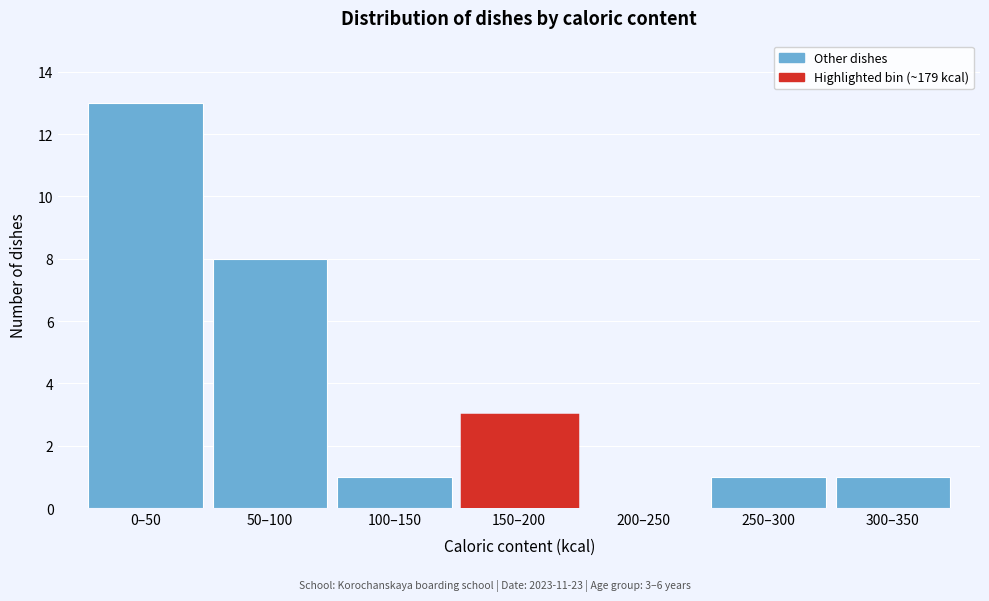

Reading left to right, extract all data points from this chart.

0–50=13	50–100=8	100–150=1	150–200=3	200–250=0	250–300=1	300–350=1